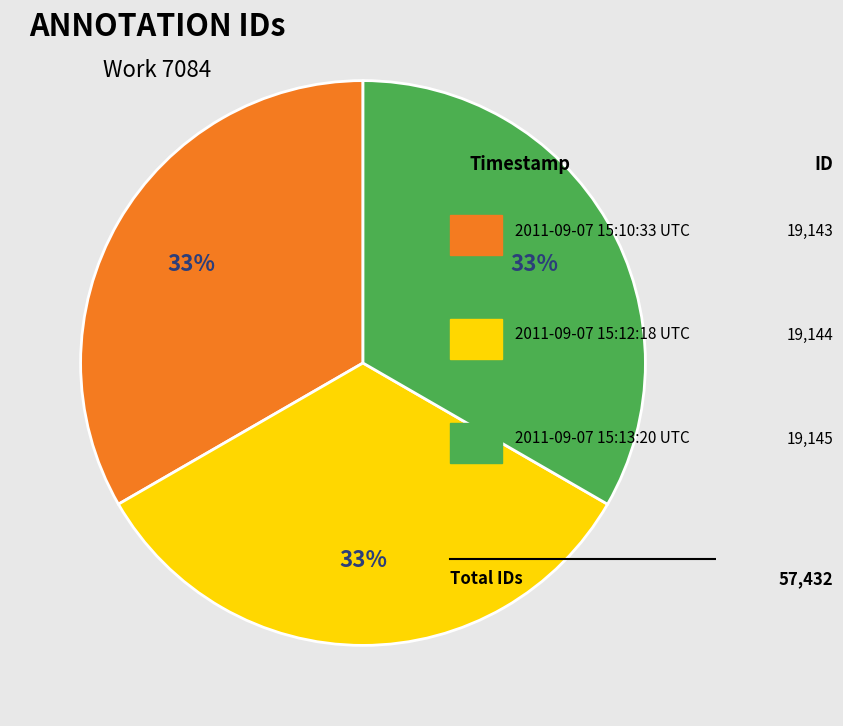

How many segments does this pie chart have?

3